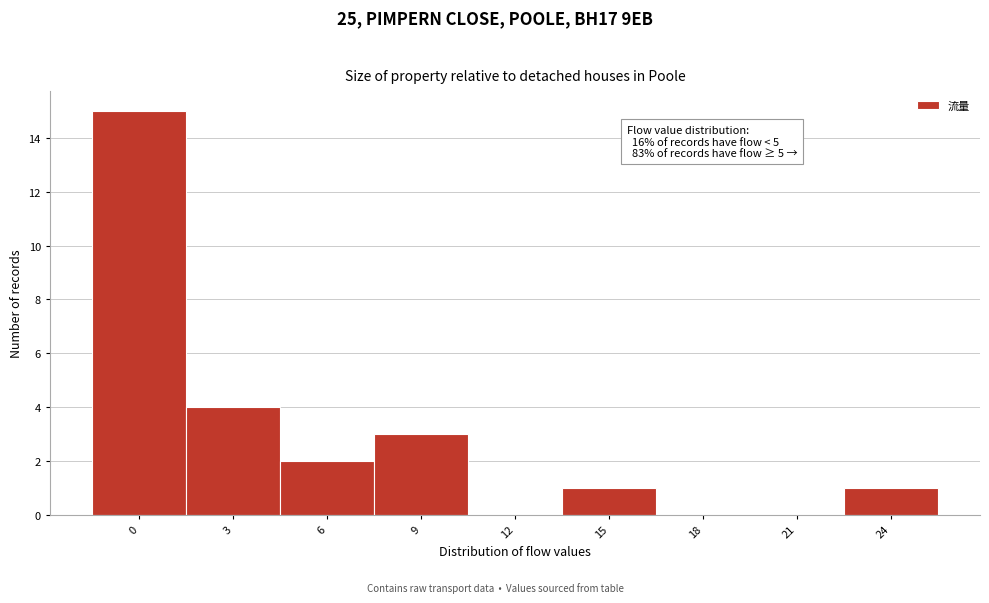

What is the change in value from 3 to 21?

-4